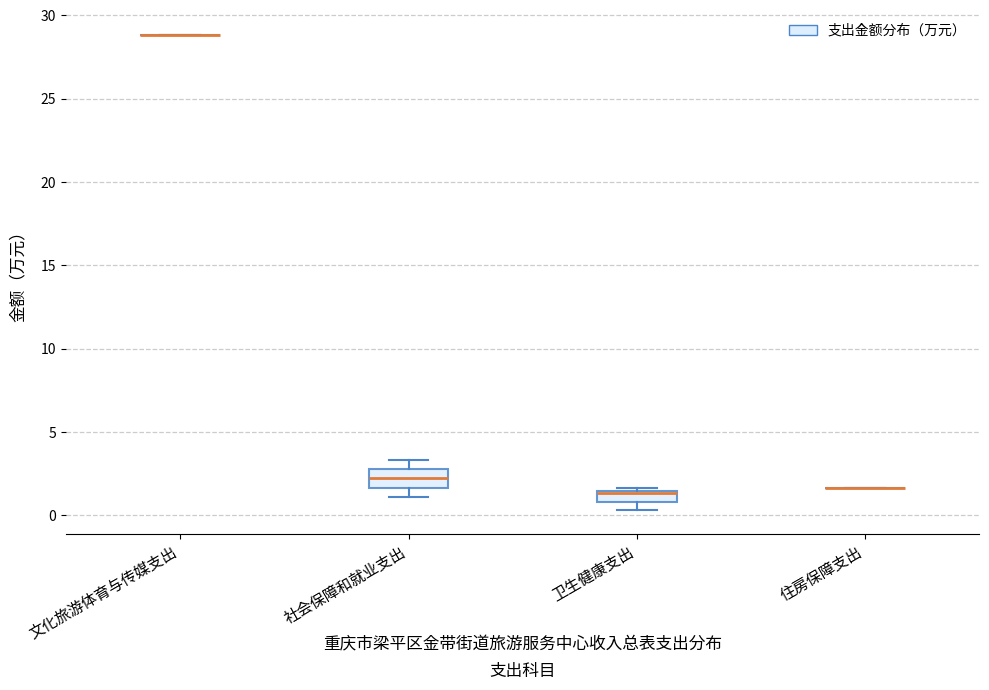

Where is the lower edge of the box for 社会保障和就业支出 on the y-axis? The values are not printed on the chart, so give them approximately, as read against the axis.

1.5